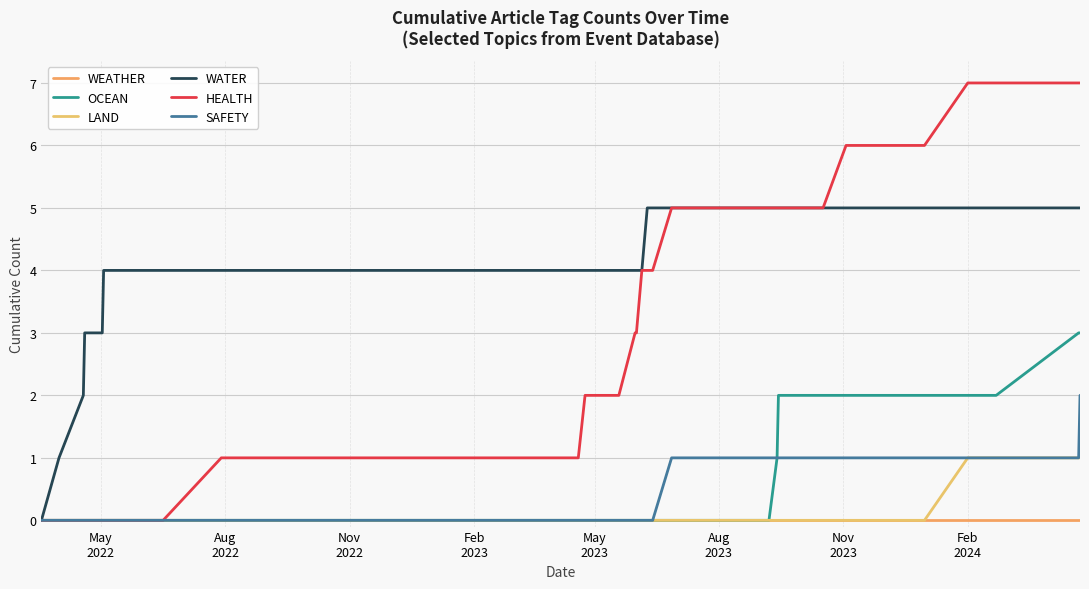

True or false: SAFETY and WATER cross at least once.

False